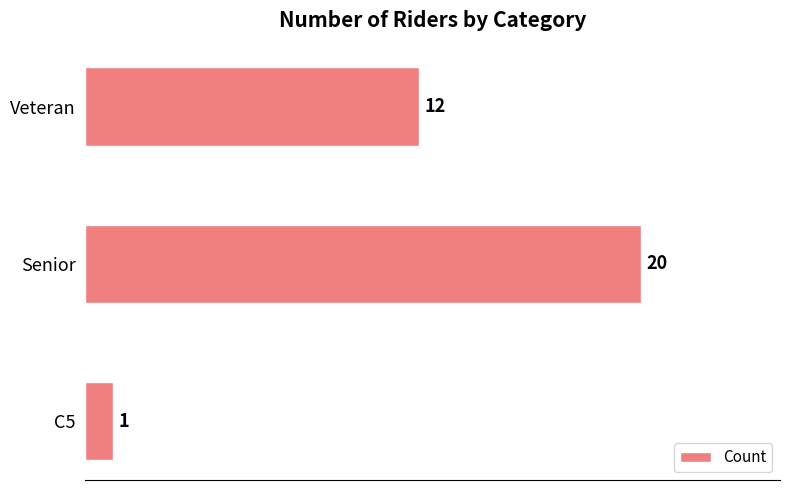

Which has a higher value, C5 or Senior?

Senior